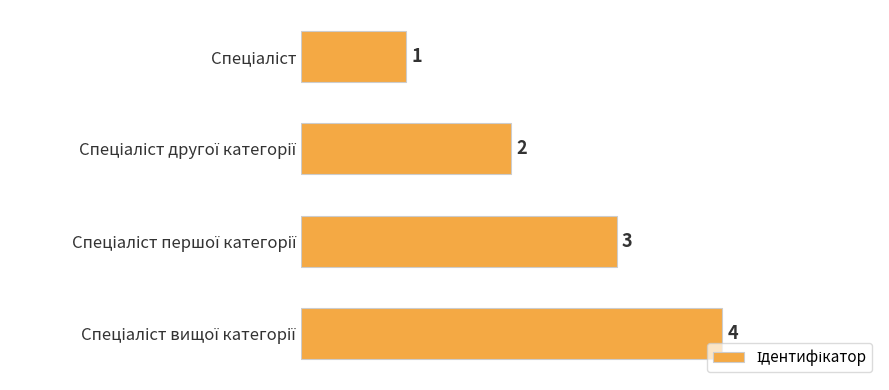

What is the difference between the maximum and minimum values?

3